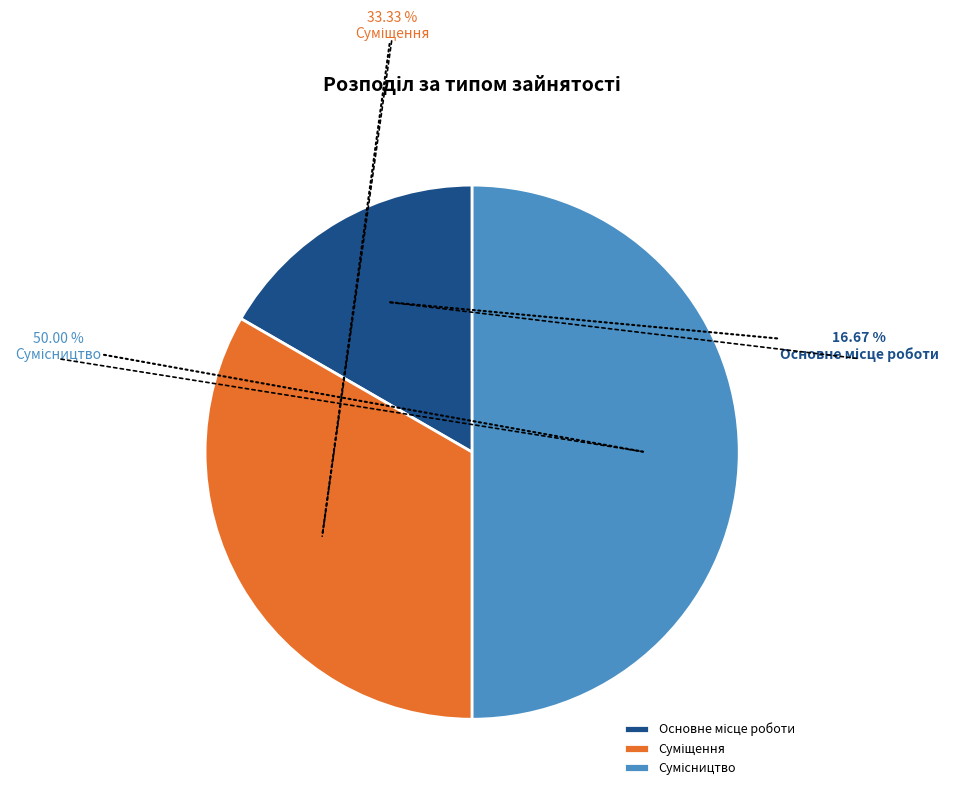

How many segments does this pie chart have?

3